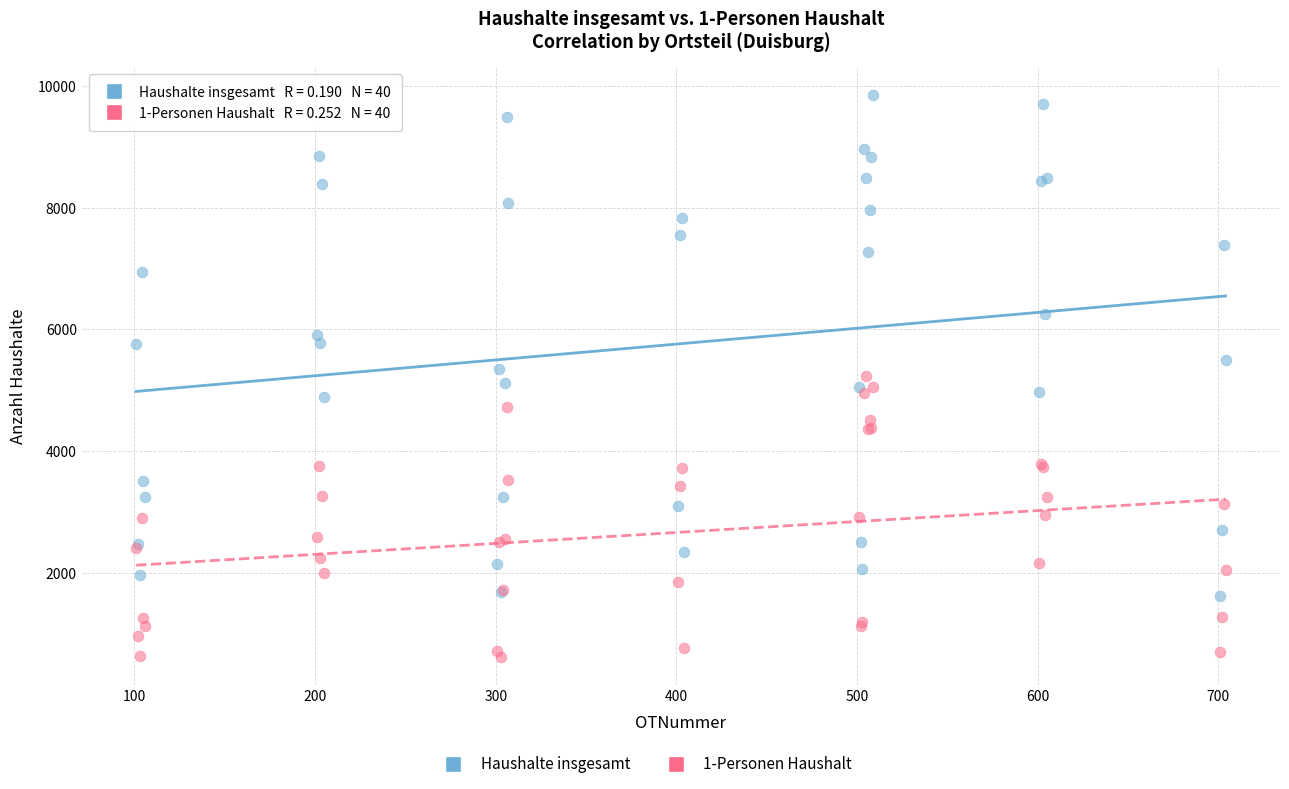

Which series reaches the maximum Y coordinate?

Haushalte insgesamt